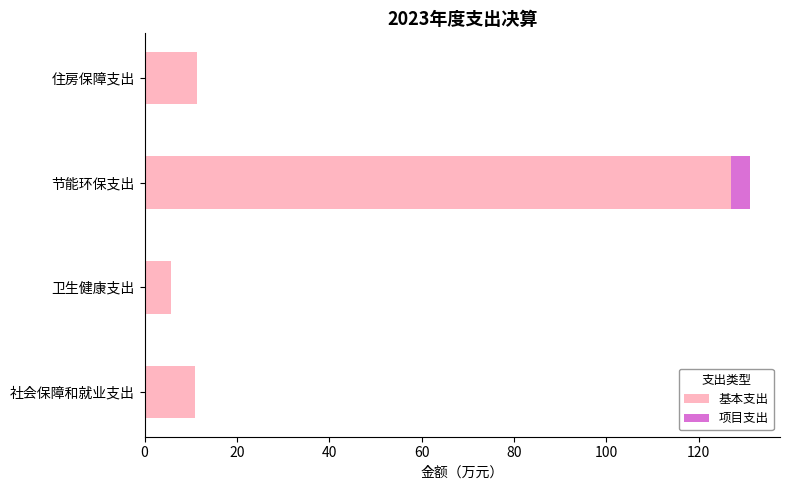

What is the total value across all series at 节能环保支出?

131.0